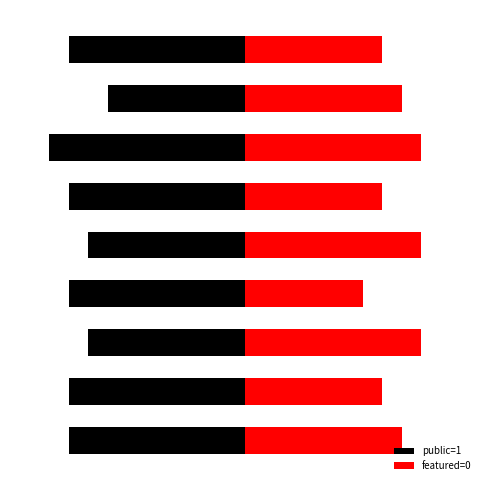

List the series in order of their peak value, highest first.

featured=0, public=1